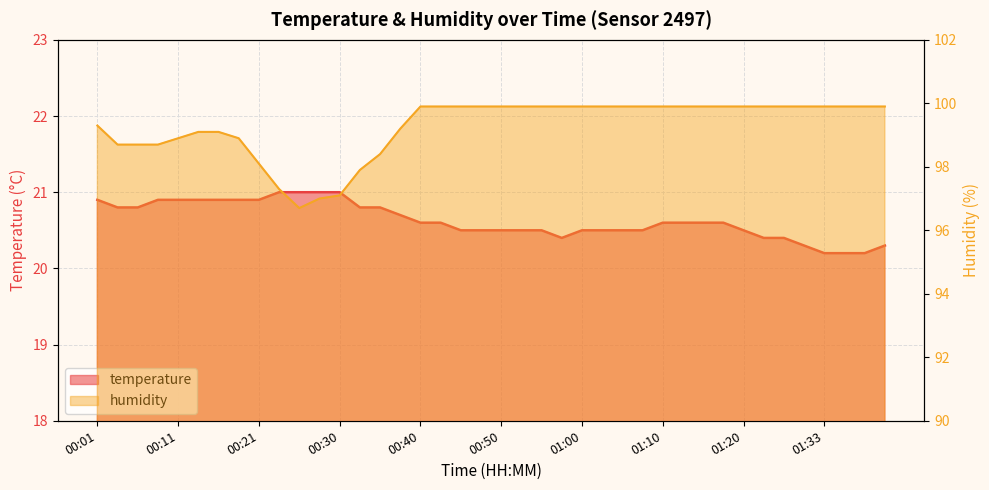

Which series has the widest spread of values?

humidity